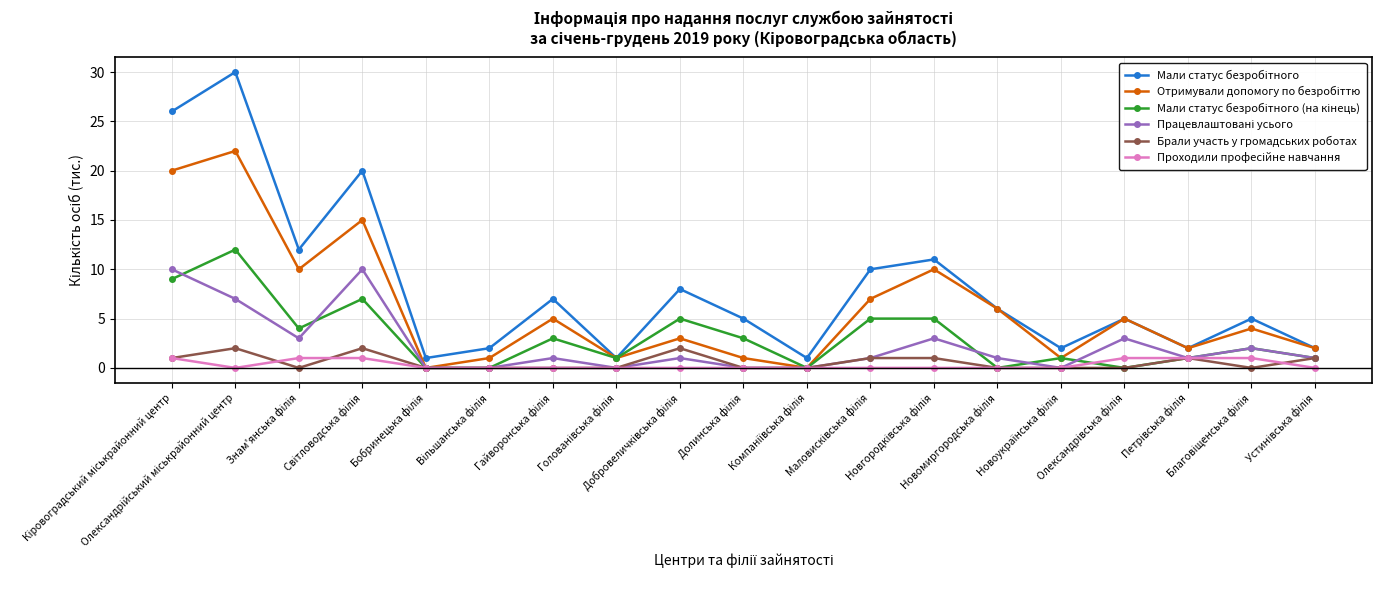

How many series are shown in this chart?

6